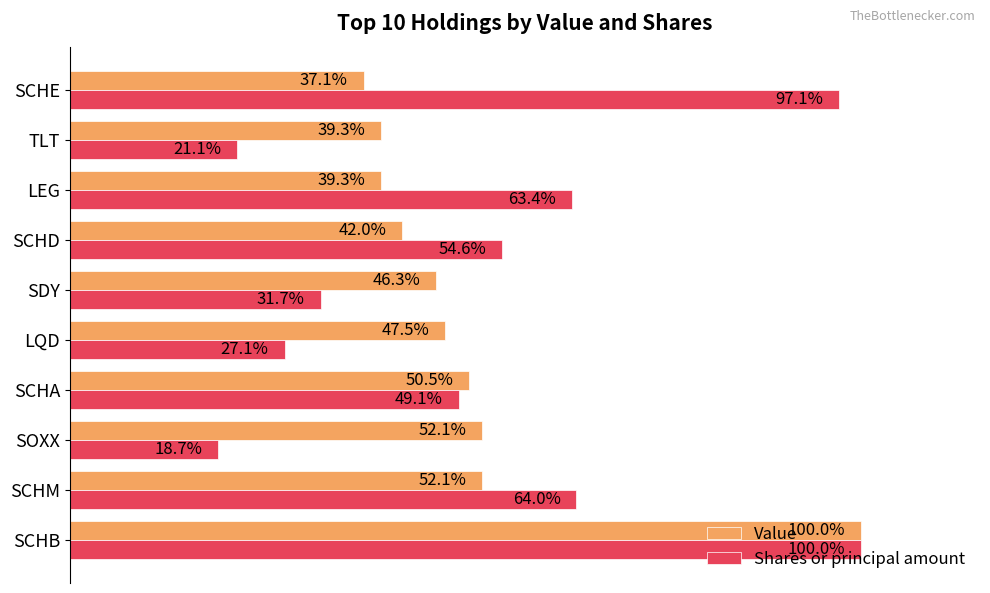

What is the maximum value for Value?

1.0